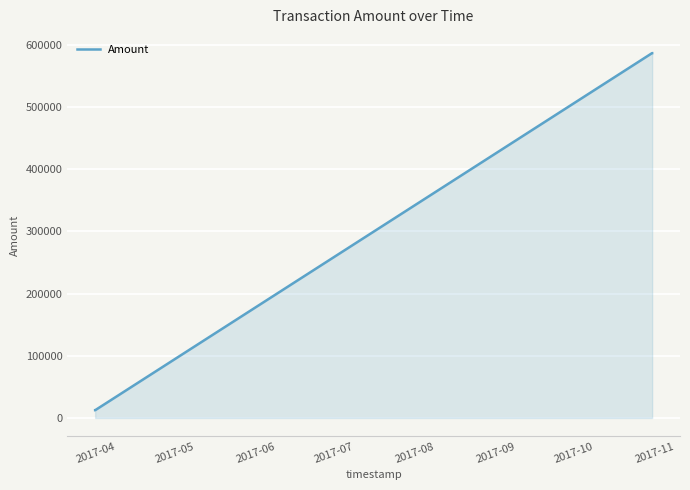

What is the greatest value displayed?

586862.6